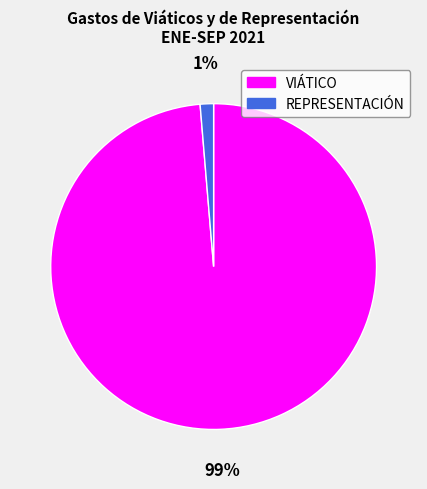

To the nearest percent, what portion does VIÁTICO represent?

99%